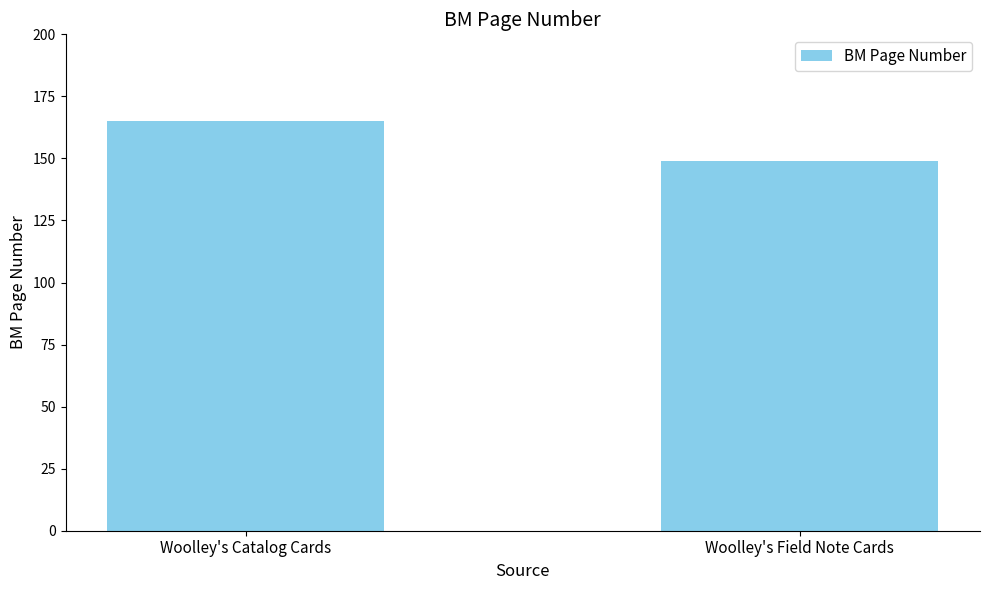

At which category does the chart reach its peak across all series?

Woolley's Catalog Cards